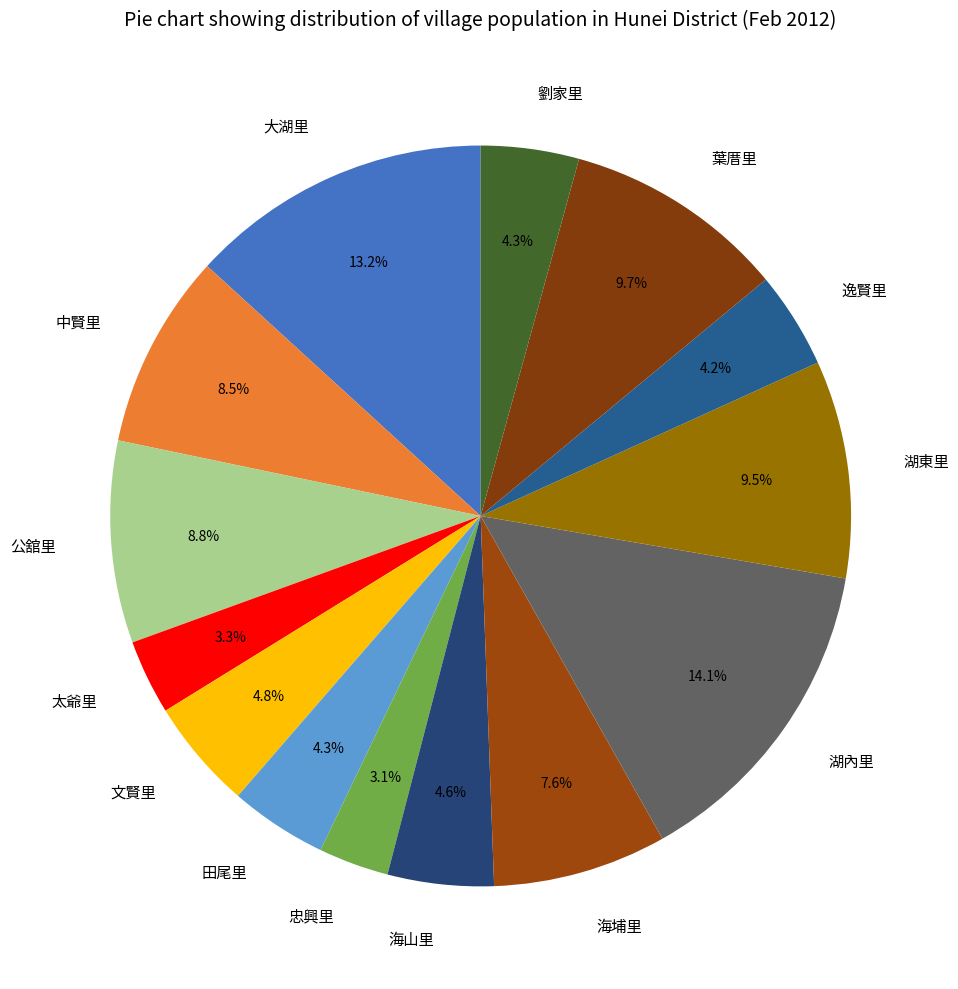

The 田尾里 slice represents 4% of the pie. True or false?

True